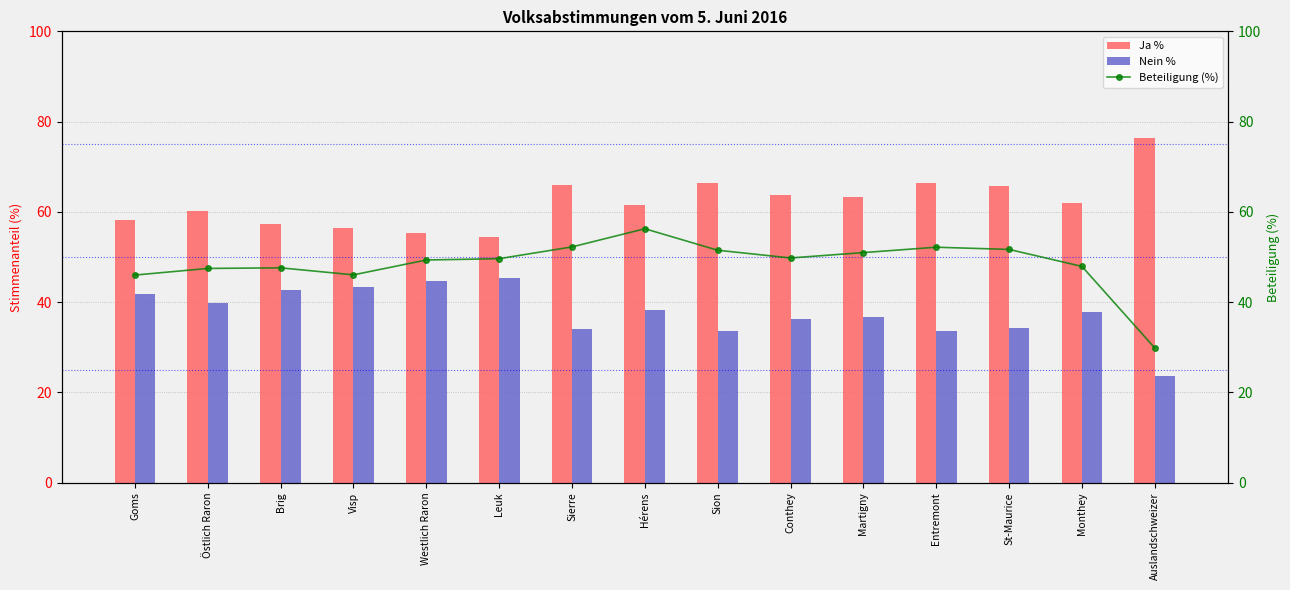

What is the minimum value shown in the chart?

23.7